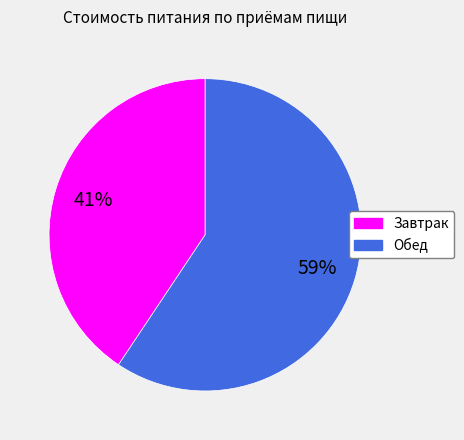

Which has a higher value, Завтрак or Обед?

Обед